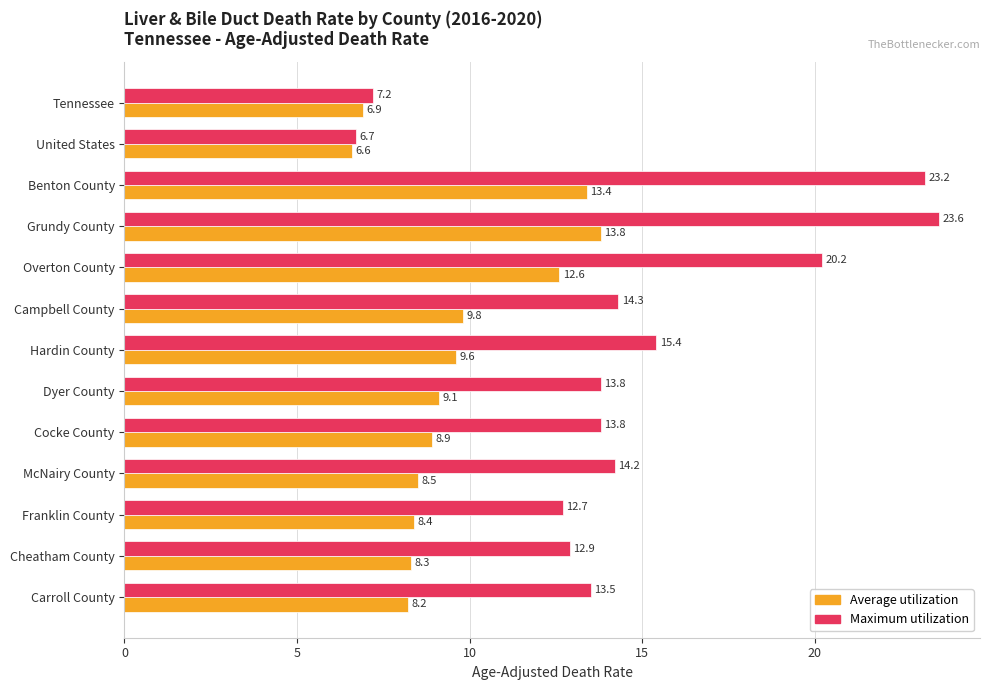

What is the average value of the Average utilization series?

9.5